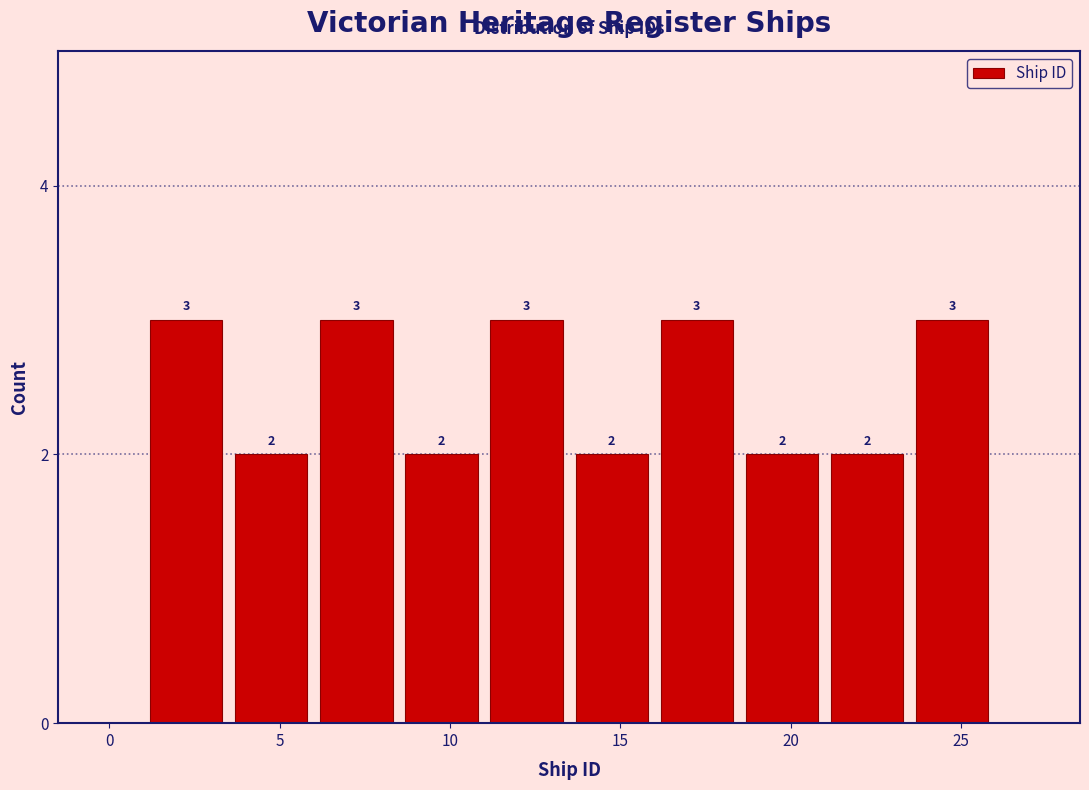

Reading left to right, transcribe this chart: for each bar, give the range it covers on the x-axis and its height.

1.0 to 3.5: 3
3.5 to 6.0: 2
6.0 to 8.5: 3
8.5 to 11.0: 2
11.0 to 13.5: 3
13.5 to 16.0: 2
16.0 to 18.5: 3
18.5 to 21.0: 2
21.0 to 23.5: 2
23.5 to 26.0: 3